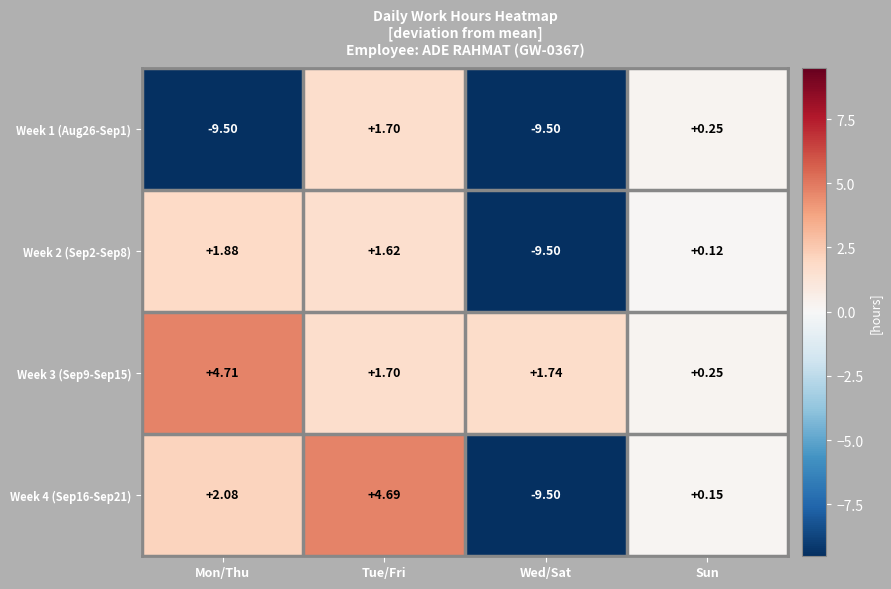

How many values in the Week 1 (Aug26-Sep1) series are below 0?

2